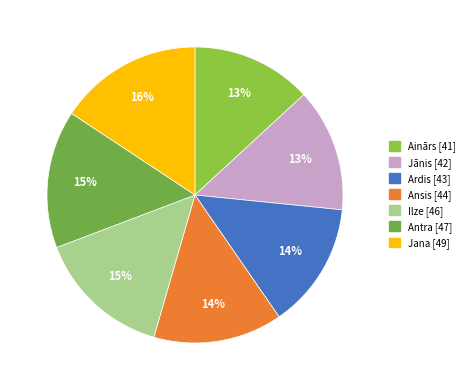

Does Jānis represent more than half of the total?

No